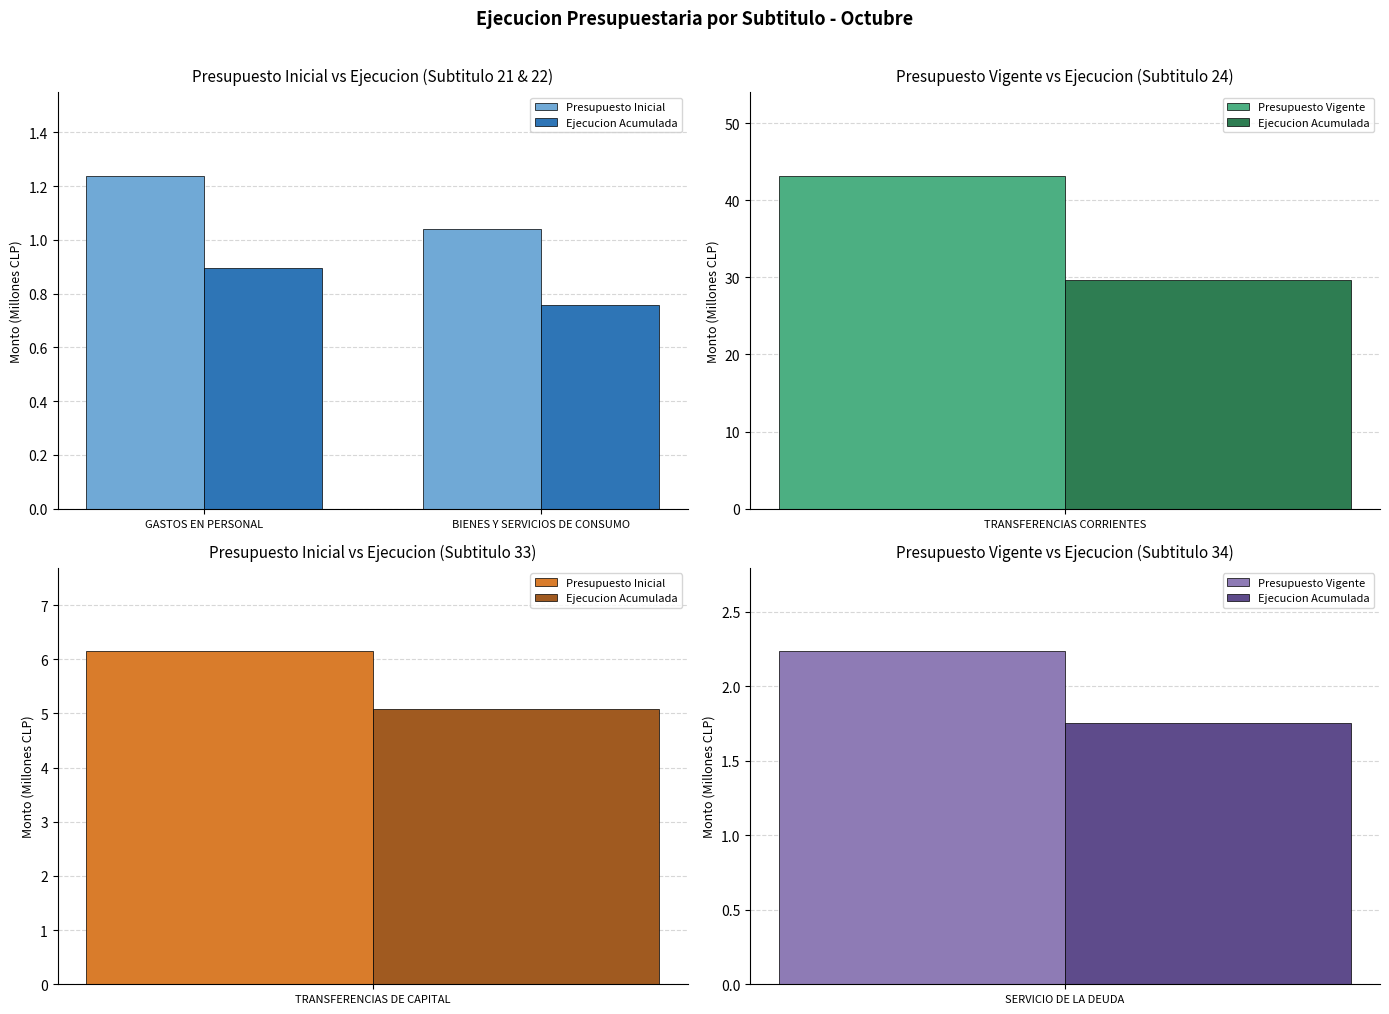

What value does the Ejecucion Acumulada series have at GASTOS EN PERSONAL?

0.9